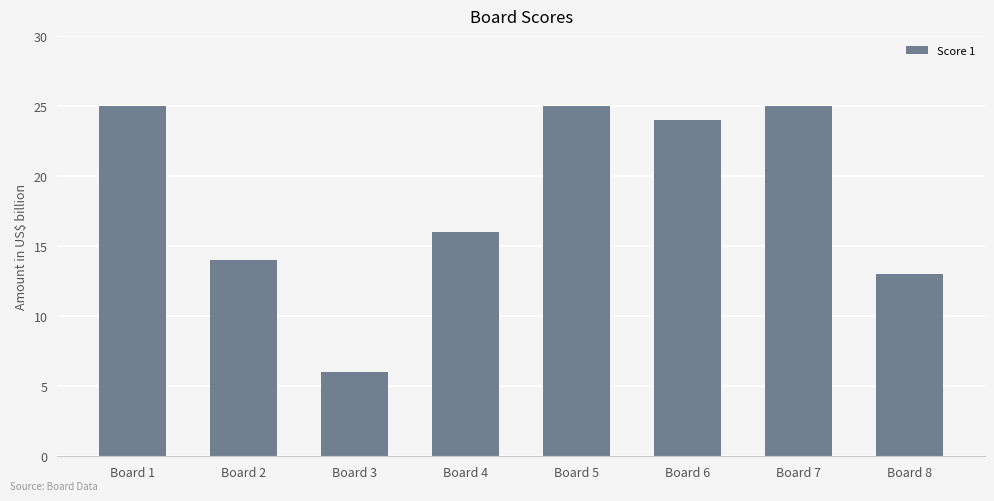

What is the value of the 8th bar from the left?

13